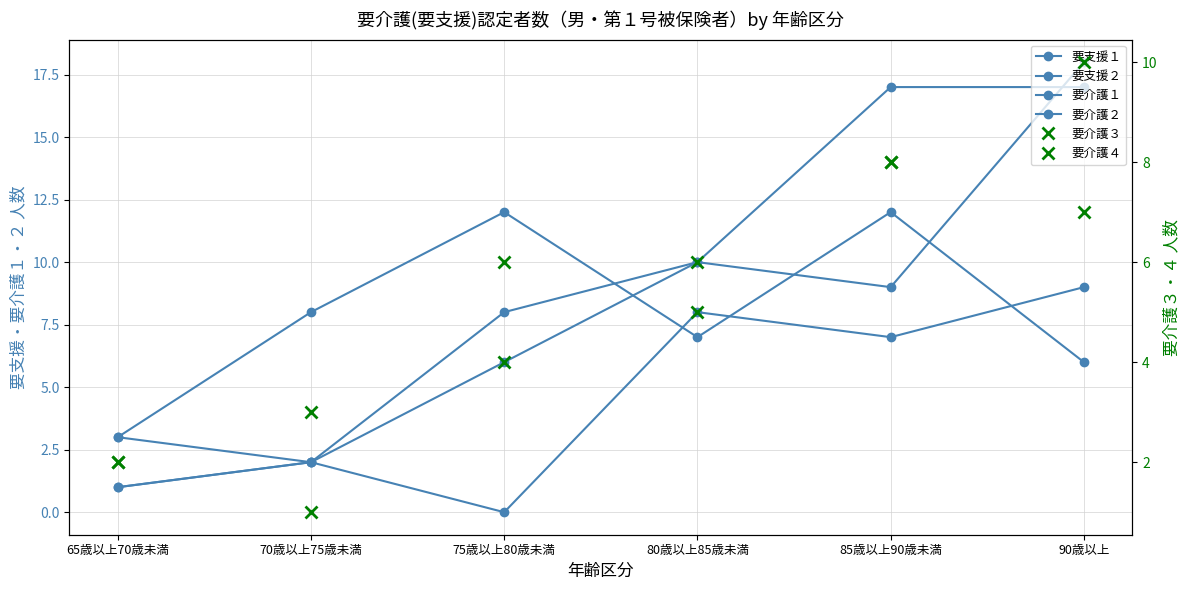

Which series has the largest total across all categories?

要介護１